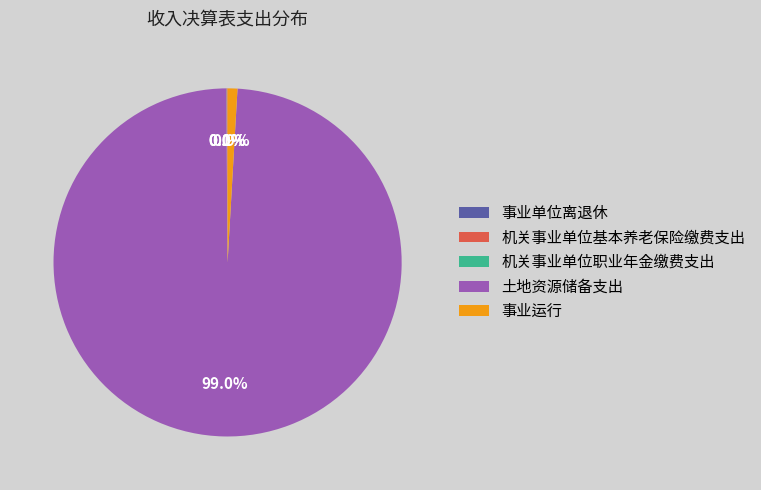

How much of the chart is everything except 土地资源储备支出?

1.0%